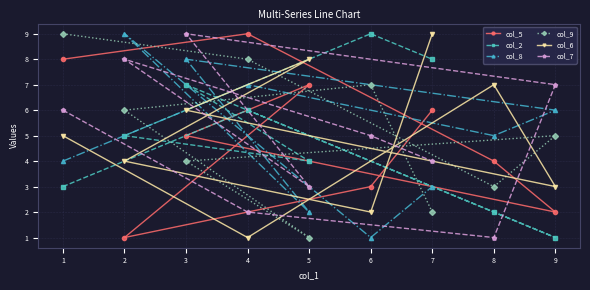

True or false: col_5 has a value of 1 at 2.

True